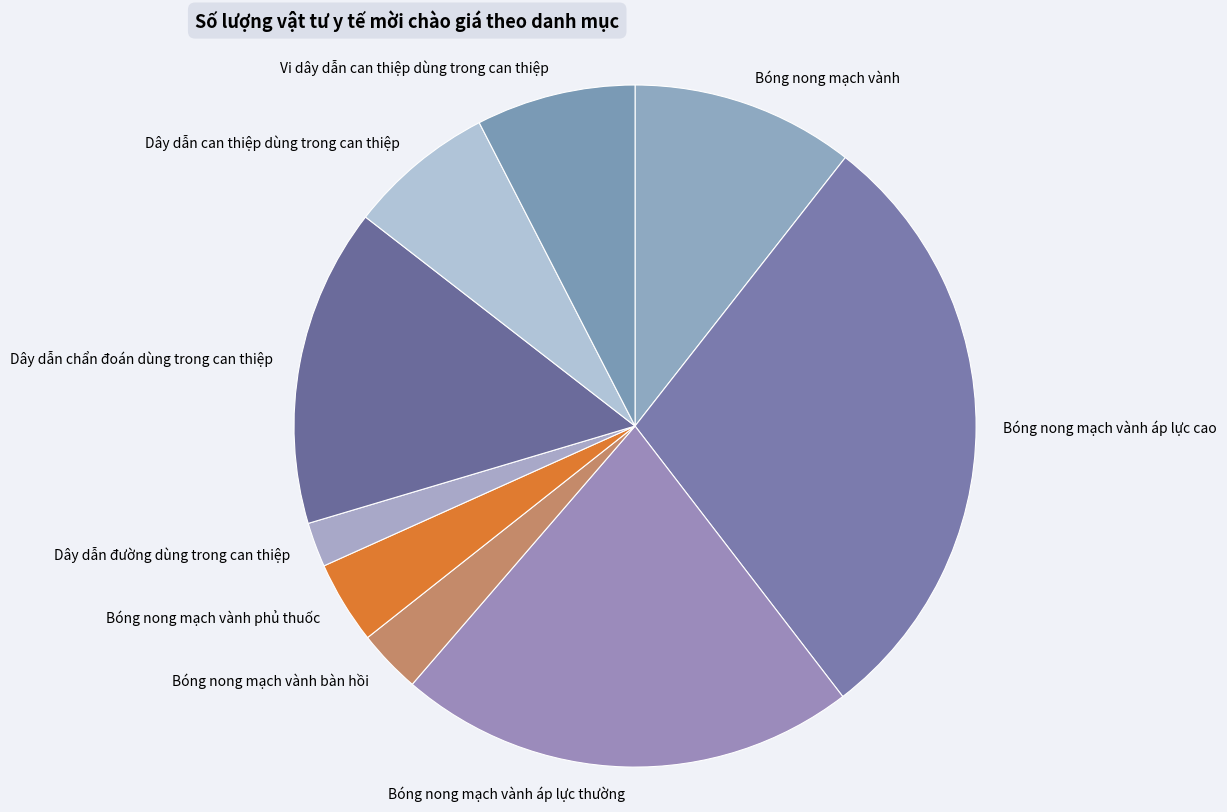

Is there a majority slice in this chart?

No